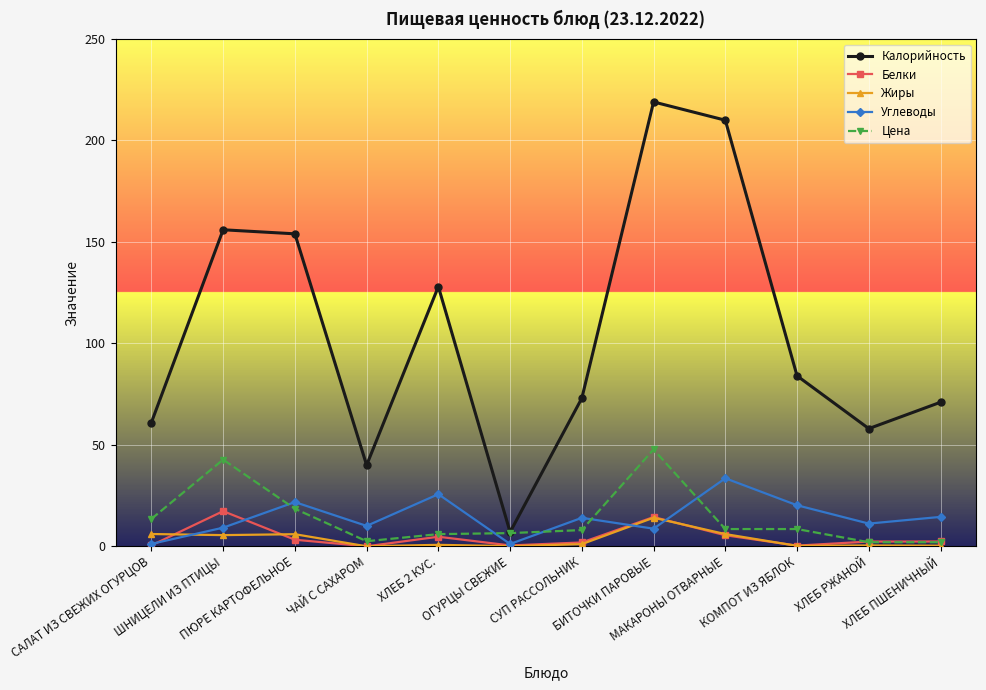

At which category does Углеводы reach its first local peak?

ПЮРЕ КАРТОФЕЛЬНОЕ